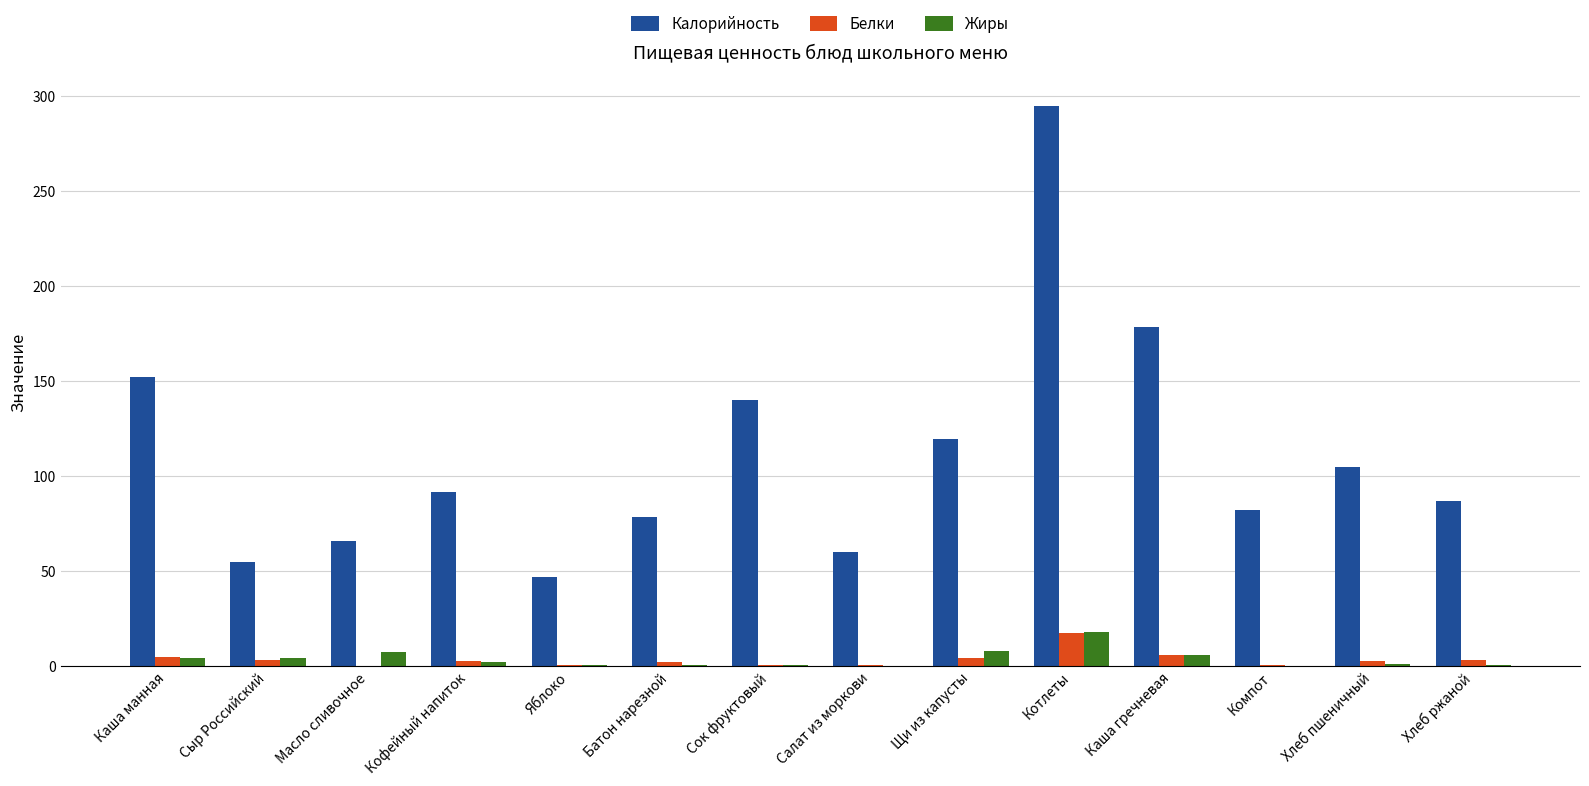

Which series has the largest range (max minus min)?

Калорийность